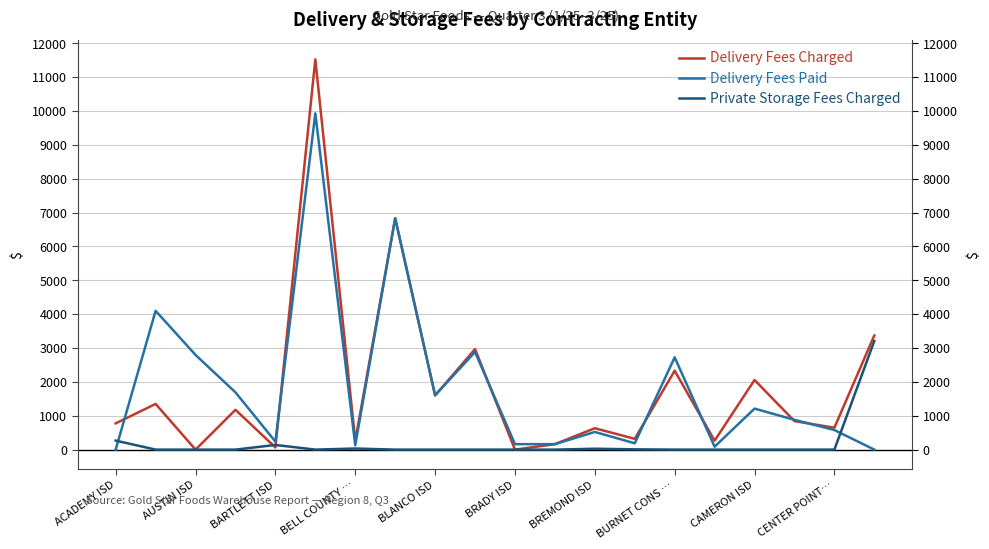

How many data points in Delivery Fees Paid are above 880?

10